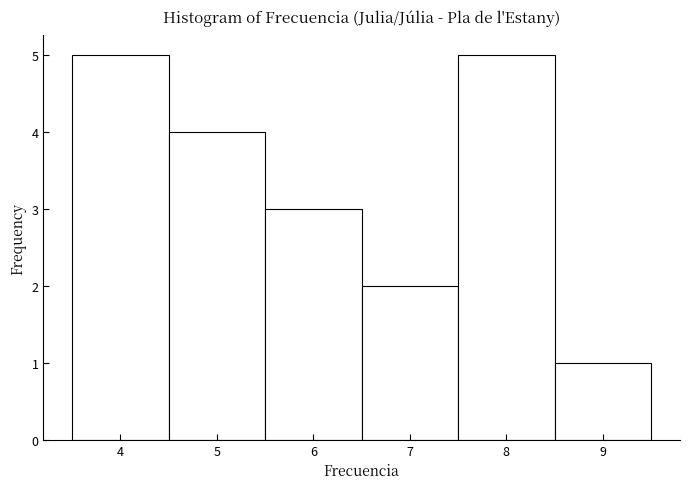

Reading left to right, list every bar in this chart as the range it spans on the x-axis followed by its height. The values are not printed on the chart, so give them approximately, as read against the axis.

3.5 to 4.5: 5
4.5 to 5.5: 4
5.5 to 6.5: 3
6.5 to 7.5: 2
7.5 to 8.5: 5
8.5 to 9.5: 1